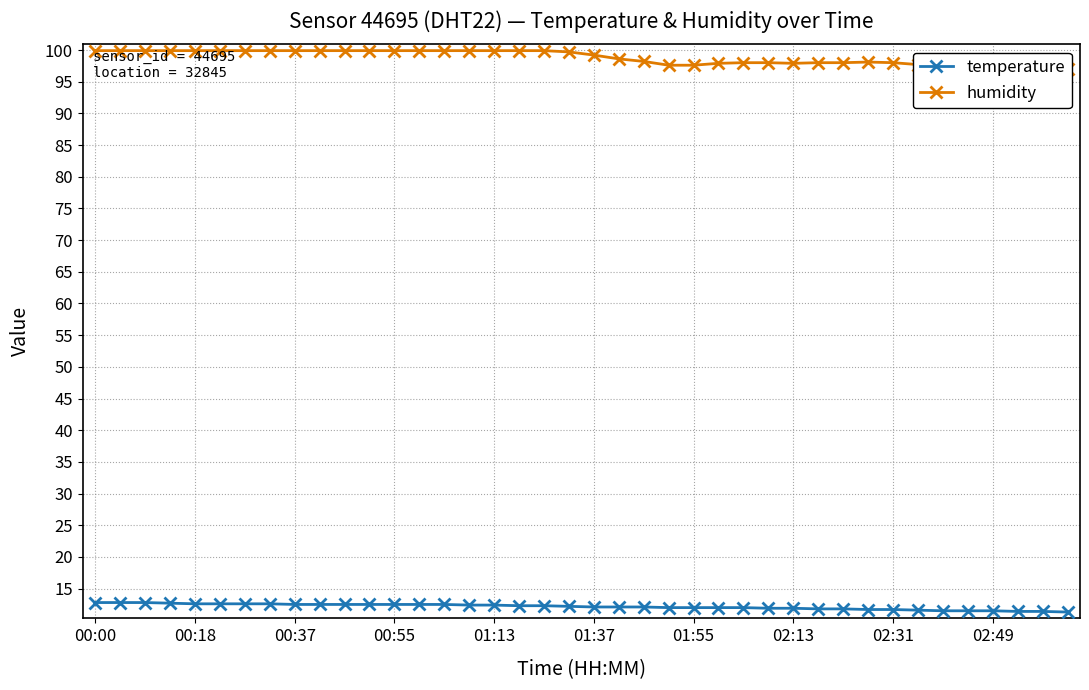

True or false: humidity and temperature intersect in this chart.

False